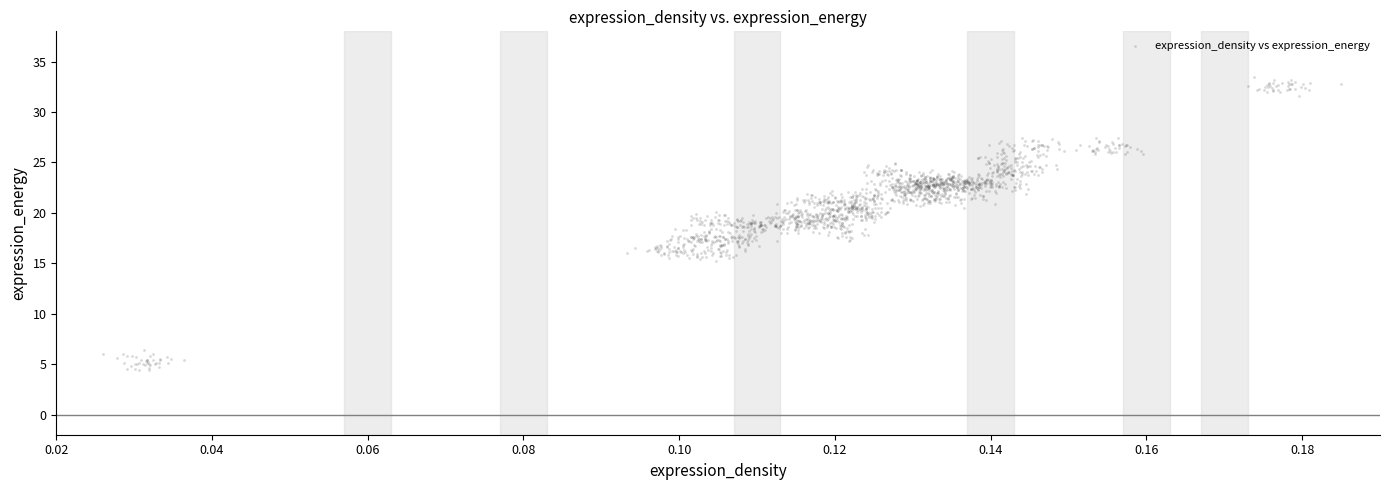

What is the range of Y values (max minus min)?

29.1